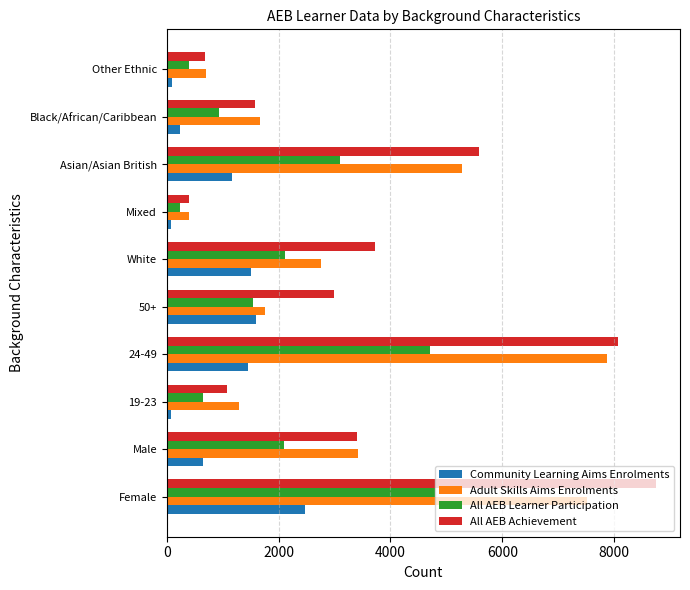

List the series in order of their peak value, lowest first.

Community Learning Aims Enrolments, All AEB Learner Participation, Adult Skills Aims Enrolments, All AEB Achievement